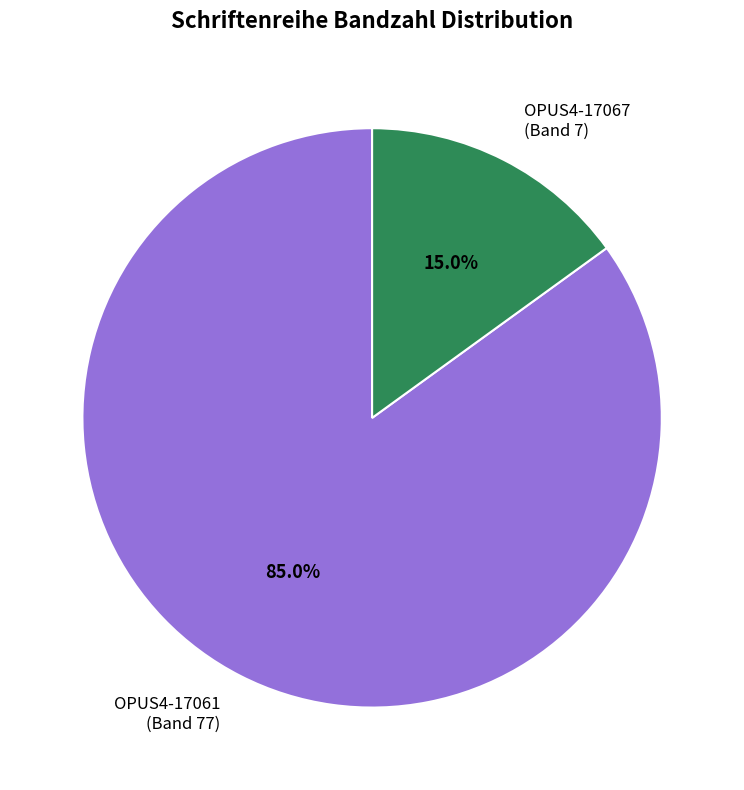

Which category has the smallest portion of the pie?

OPUS4-17067 (Band 7)